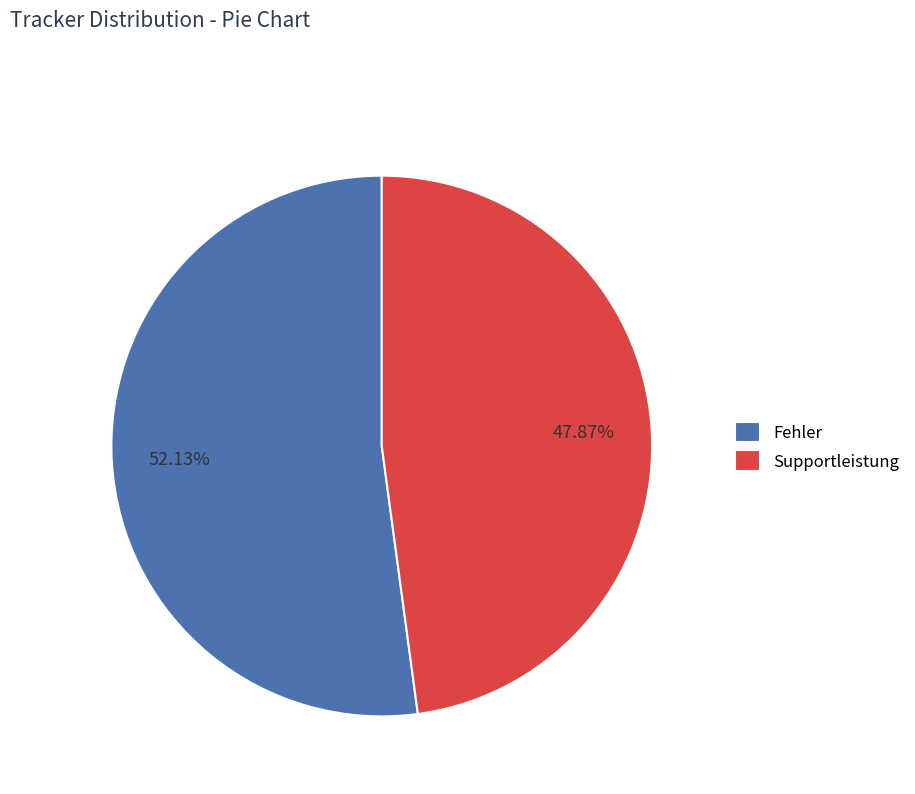

Combined, what portion of the pie is Supportleistung and Fehler?

100.0%